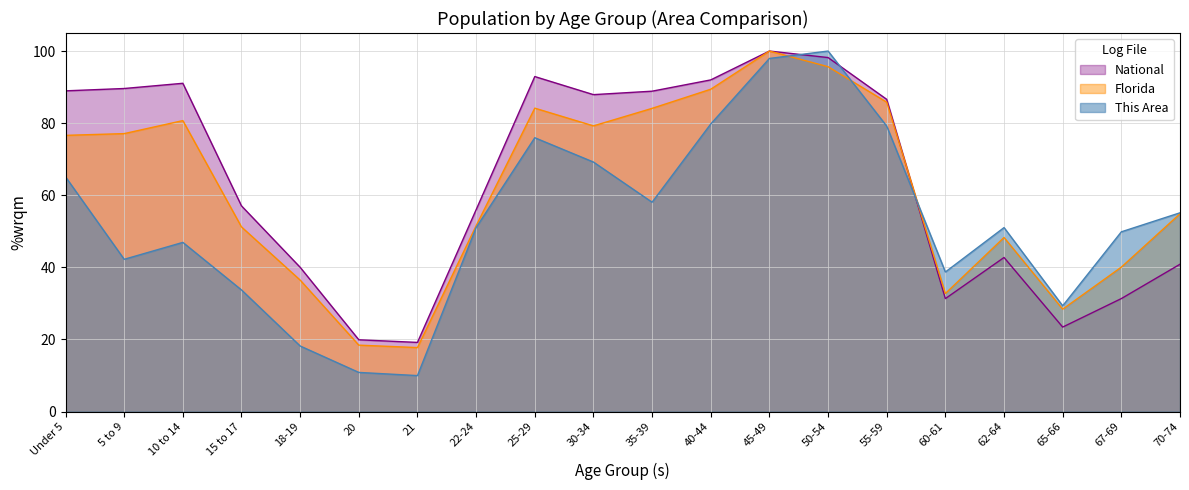

Reading right to left, transcribe all the data shown in this chart.

This Area: 70-74=55.1	67-69=49.9	65-66=29.3	62-64=51.0	60-61=38.7	55-59=79.2	50-54=100.0	45-49=97.9	40-44=79.8	35-39=58.1	30-34=69.2	25-29=76.0	22-24=51.0	21=10.0	20=10.9	18-19=18.2	15 to 17=33.7	10 to 14=46.9	5 to 9=42.2	Under 5=65.1
Florida: 70-74=54.9	67-69=40.1	65-66=28.4	62-64=48.3	60-61=32.7	55-59=85.8	50-54=95.7	45-49=100.0	40-44=89.4	35-39=84.1	30-34=79.2	25-29=84.2	22-24=51.5	21=17.7	20=18.4	18-19=36.5	15 to 17=51.2	10 to 14=80.7	5 to 9=77.1	Under 5=76.6
National: 70-74=40.9	67-69=31.3	65-66=23.4	62-64=42.7	60-61=31.3	55-59=86.6	50-54=98.2	45-49=100.0	40-44=92.0	35-39=88.9	30-34=87.9	25-29=92.9	22-24=56.0	21=19.2	20=19.9	18-19=40.0	15 to 17=57.0	10 to 14=91.1	5 to 9=89.6	Under 5=89.0